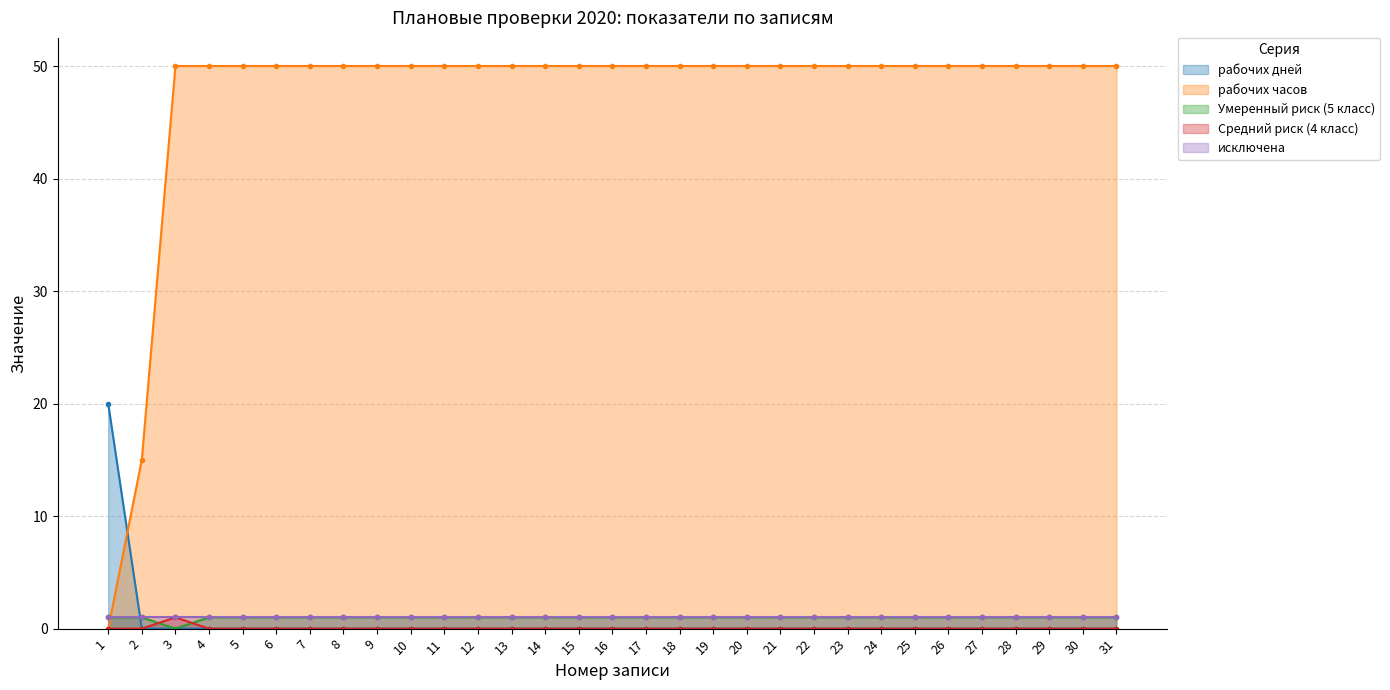

True or false: рабочих дней and рабочих часов cross at least once.

True